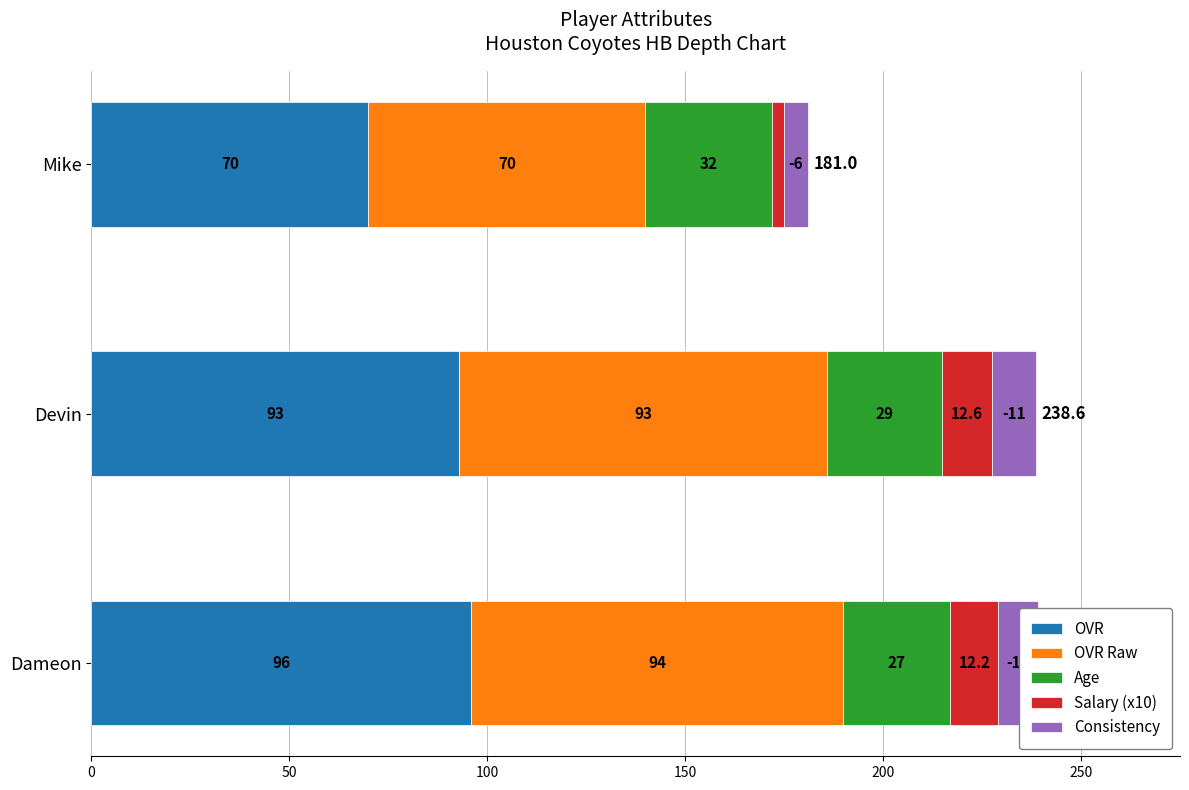

What is the total value across all series at Mike?

181.0